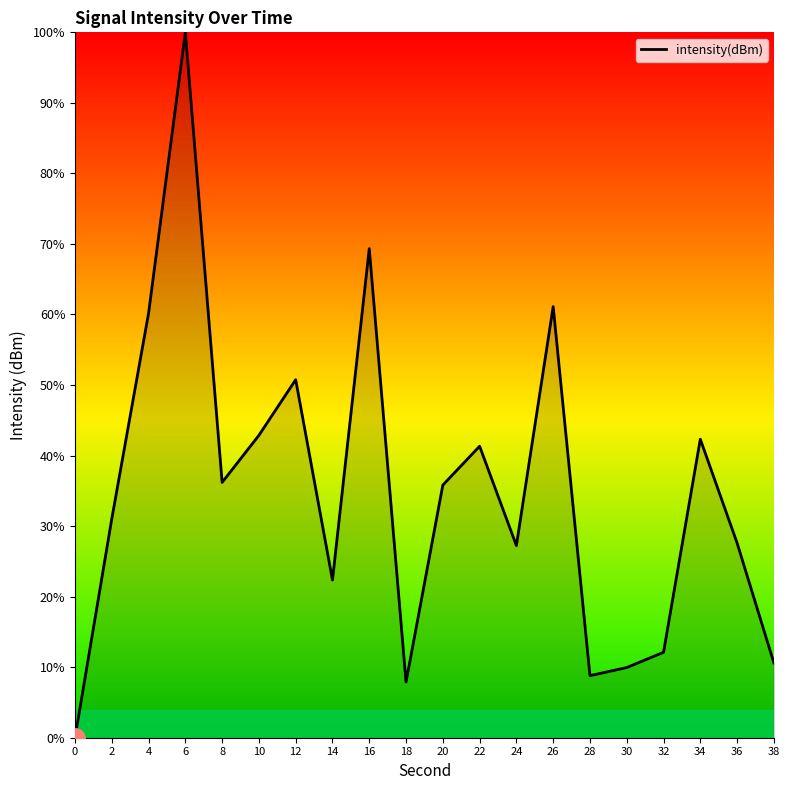

What is the greatest value displayed?

100.0